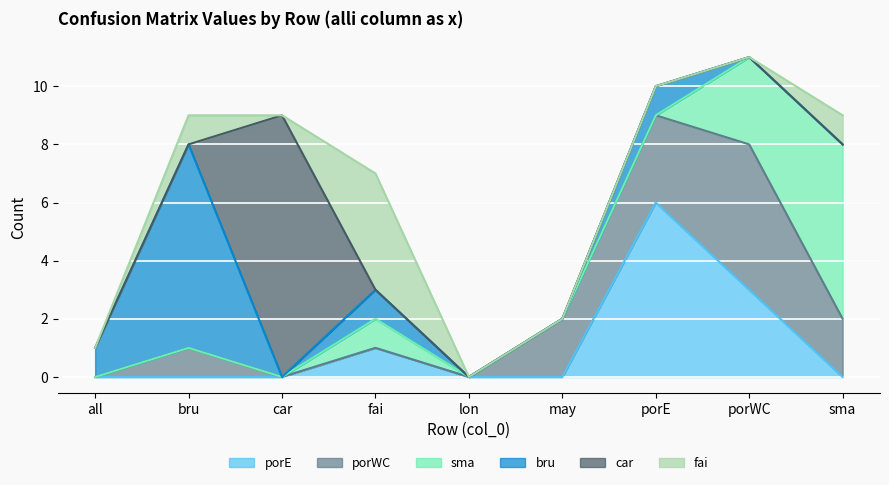

What are all the series names shown in the legend?

porE, porWC, sma, bru, car, fai